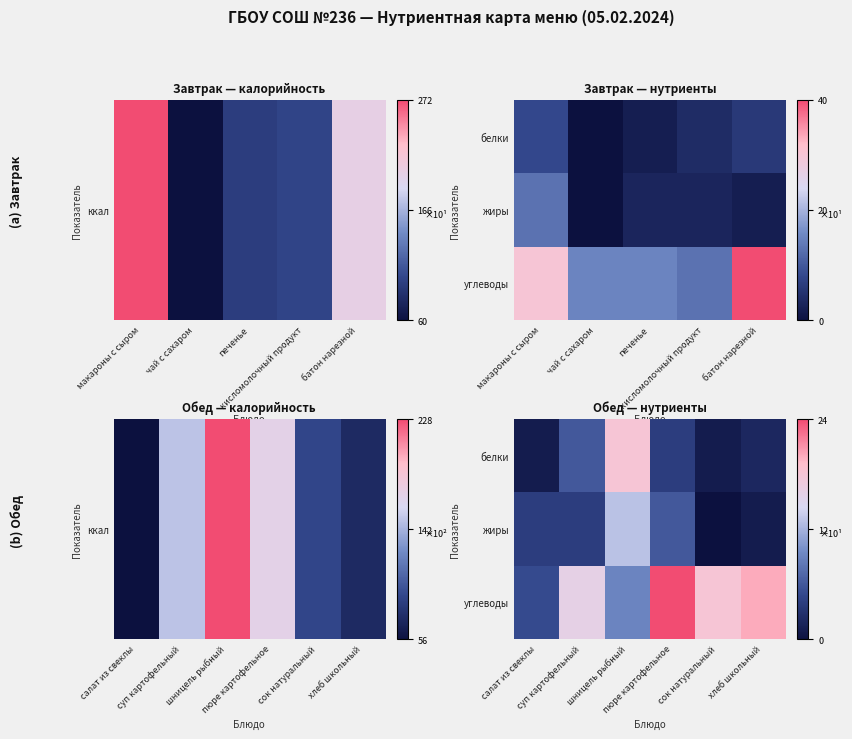

Which series has the largest range (max minus min)?

углеводы